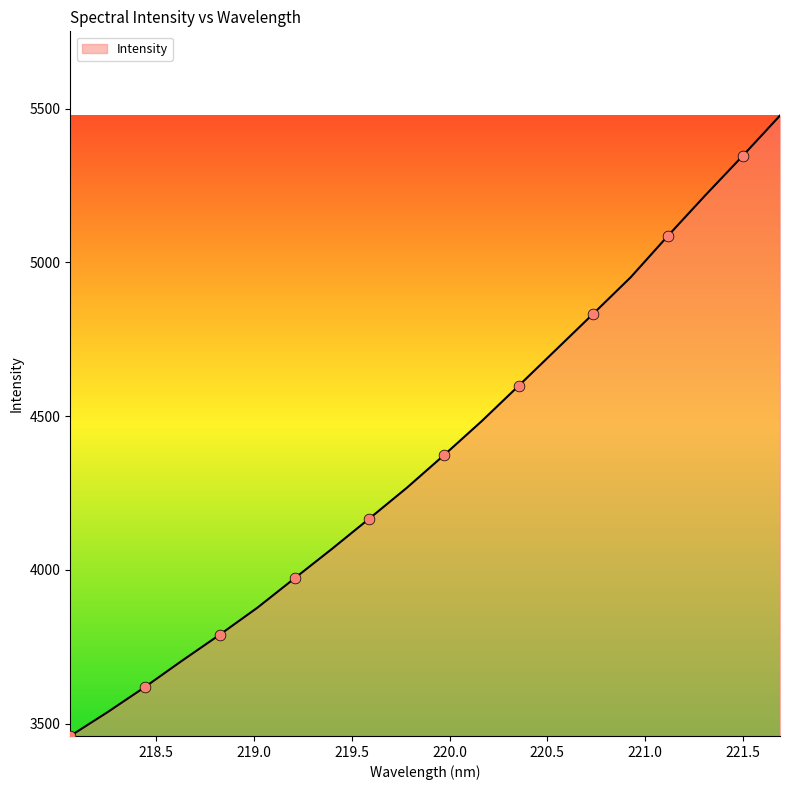

What is the difference between the maximum and minimum values?

2017.3